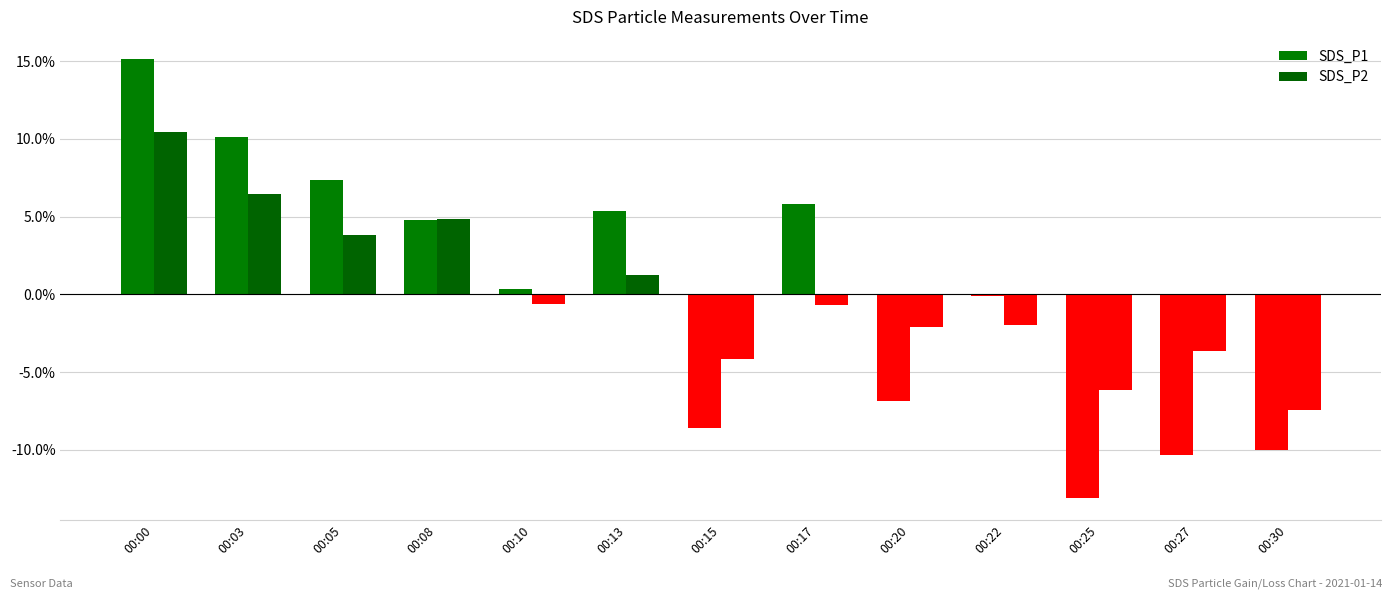

How many categories are shown in the chart?

13